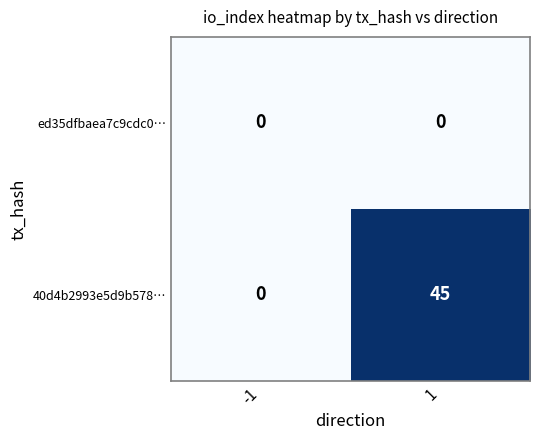

What is the spread (max minus min) of values at 1?

45